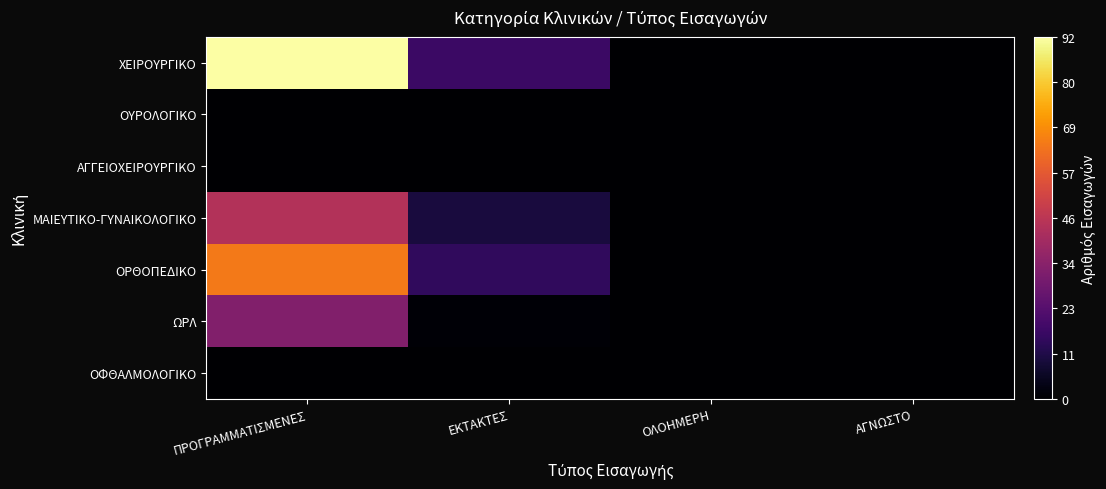

Reading left to right, list all the values displayed in this chart.

ΧΕΙΡΟΥΡΓΙΚΟ: ΠΡΟΓΡΑΜΜΑΤΙΣΜΕΝΕΣ=92	ΕΚΤΑΚΤΕΣ=17	ΟΛΟΗΜΕΡΗ=0	ΑΓΝΩΣΤΟ=0
ΟΥΡΟΛΟΓΙΚΟ: ΠΡΟΓΡΑΜΜΑΤΙΣΜΕΝΕΣ=0	ΕΚΤΑΚΤΕΣ=0	ΟΛΟΗΜΕΡΗ=0	ΑΓΝΩΣΤΟ=0
ΑΓΓΕΙΟΧΕΙΡΟΥΡΓΙΚΟ: ΠΡΟΓΡΑΜΜΑΤΙΣΜΕΝΕΣ=0	ΕΚΤΑΚΤΕΣ=0	ΟΛΟΗΜΕΡΗ=0	ΑΓΝΩΣΤΟ=0
ΜΑΙΕΥΤΙΚΟ-ΓΥΝΑΙΚΟΛΟΓΙΚΟ: ΠΡΟΓΡΑΜΜΑΤΙΣΜΕΝΕΣ=44	ΕΚΤΑΚΤΕΣ=10	ΟΛΟΗΜΕΡΗ=0	ΑΓΝΩΣΤΟ=0
ΟΡΘΟΠΕΔΙΚΟ: ΠΡΟΓΡΑΜΜΑΤΙΣΜΕΝΕΣ=65	ΕΚΤΑΚΤΕΣ=15	ΟΛΟΗΜΕΡΗ=0	ΑΓΝΩΣΤΟ=0
ΩΡΛ: ΠΡΟΓΡΑΜΜΑΤΙΣΜΕΝΕΣ=33	ΕΚΤΑΚΤΕΣ=1	ΟΛΟΗΜΕΡΗ=0	ΑΓΝΩΣΤΟ=0
ΟΦΘΑΛΜΟΛΟΓΙΚΟ: ΠΡΟΓΡΑΜΜΑΤΙΣΜΕΝΕΣ=0	ΕΚΤΑΚΤΕΣ=0	ΟΛΟΗΜΕΡΗ=0	ΑΓΝΩΣΤΟ=0